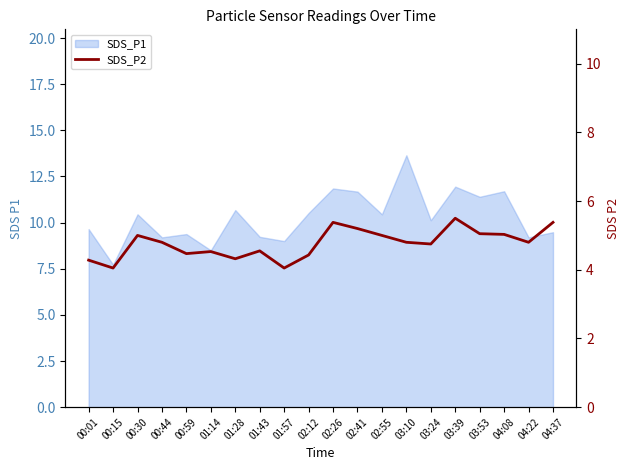

Which category has the lowest value across all series?

00:15